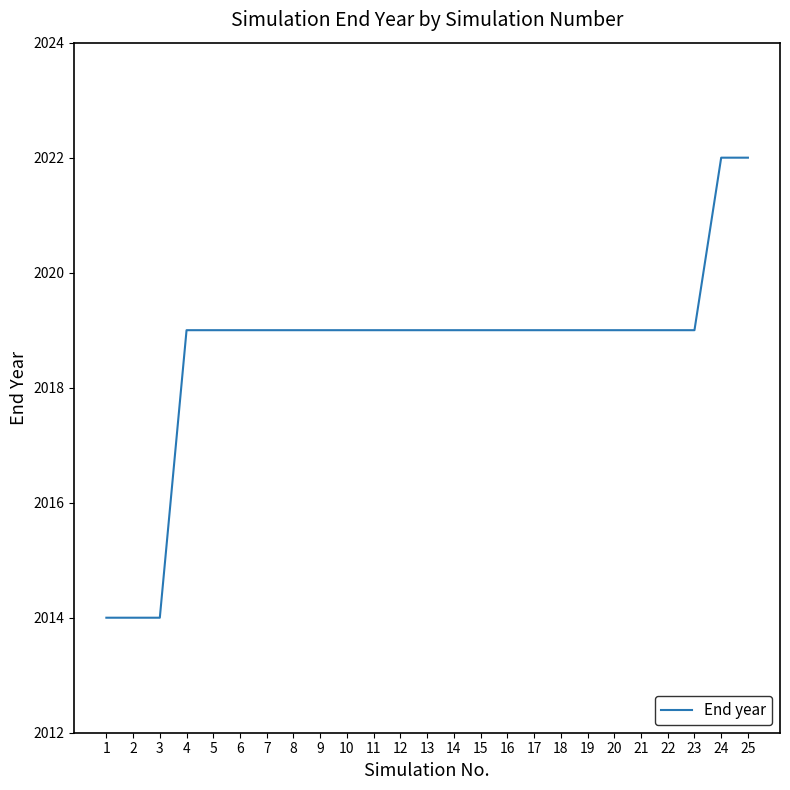

What is the ratio of the value at 6 to the value at 24?

1.0